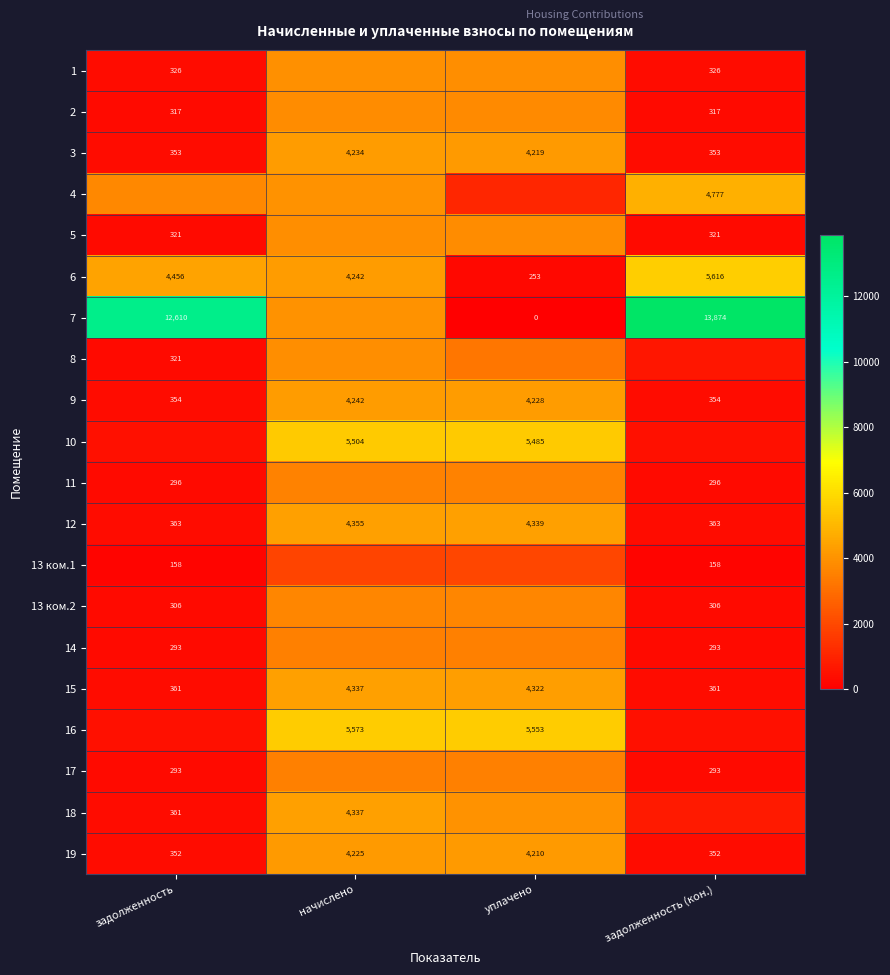

At which label does 6 reach its minimum?

уплачено